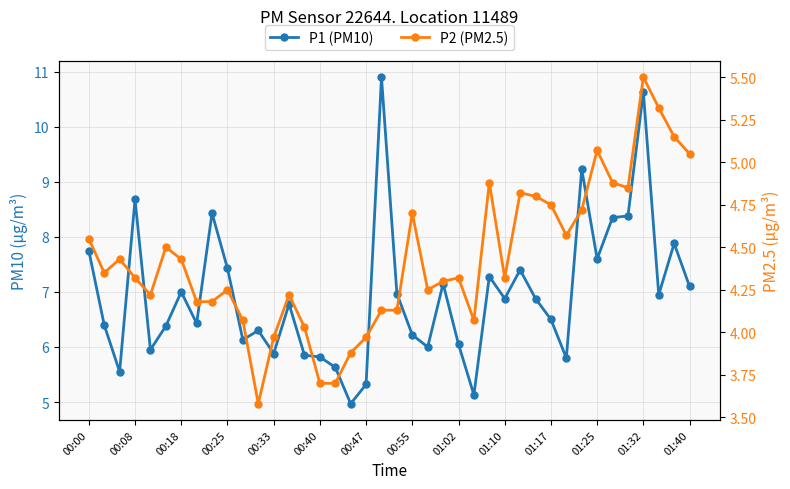

True or false: P1 (PM10) has a value of 9.6 at 01:40.

False